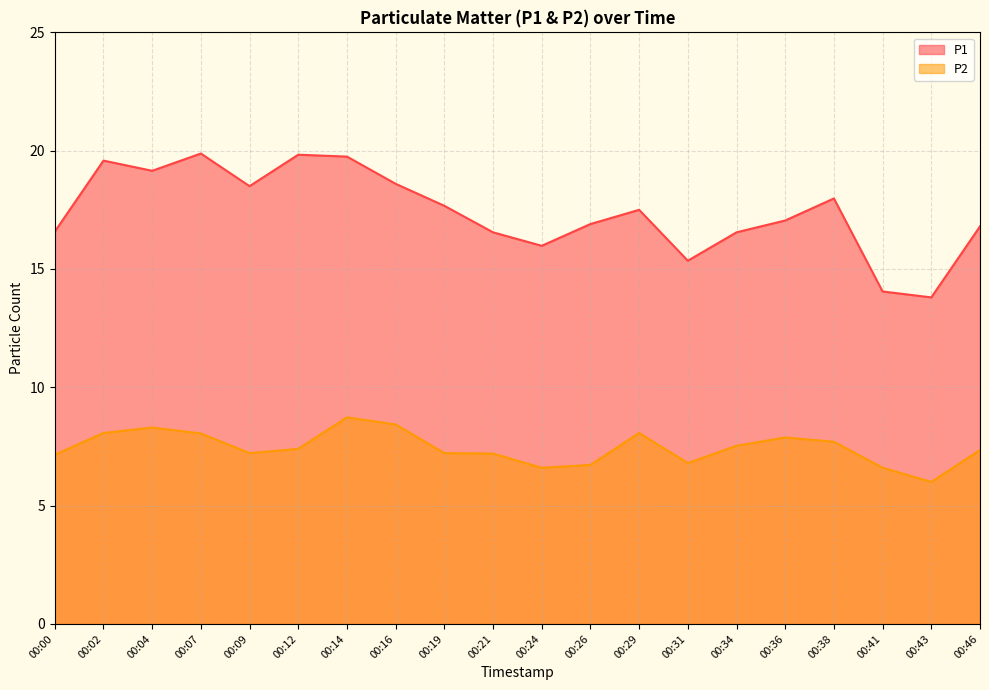

At which category does P2 reach its first local peak?

00:04